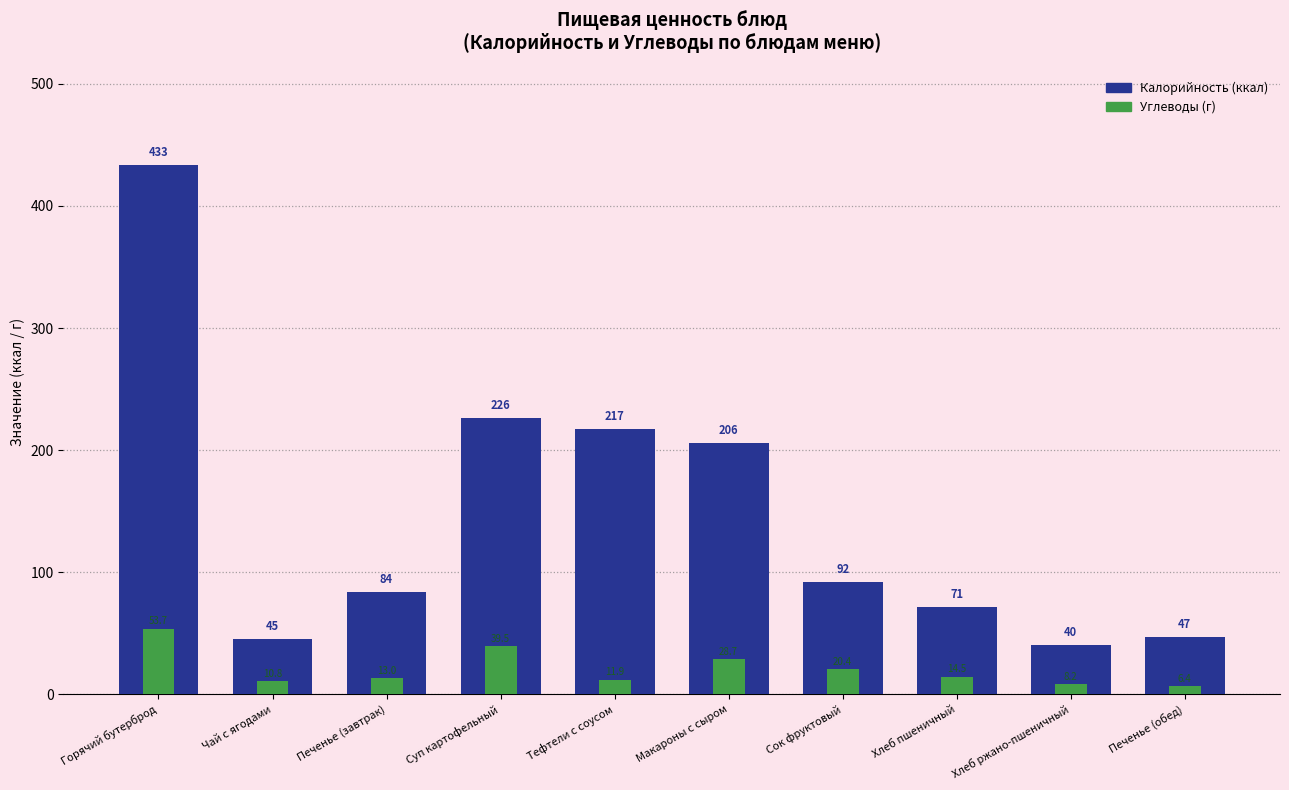

How many bars are there in total?

20